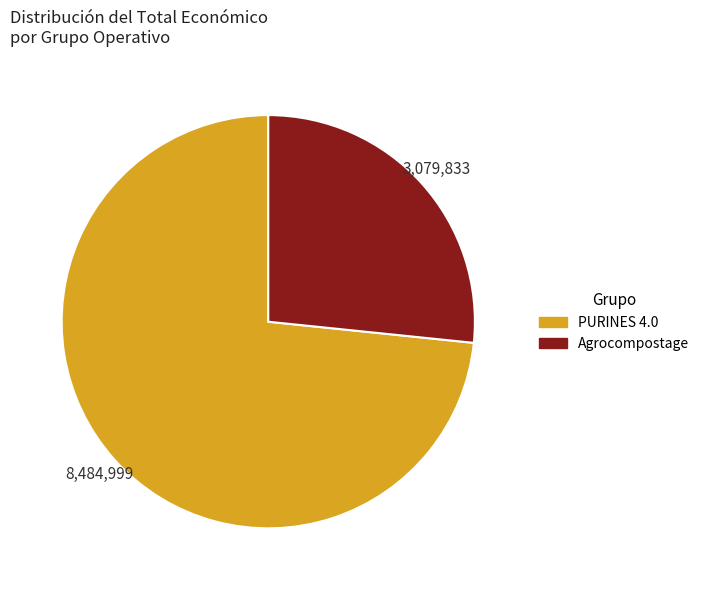

Count the number of slices in the pie.

2